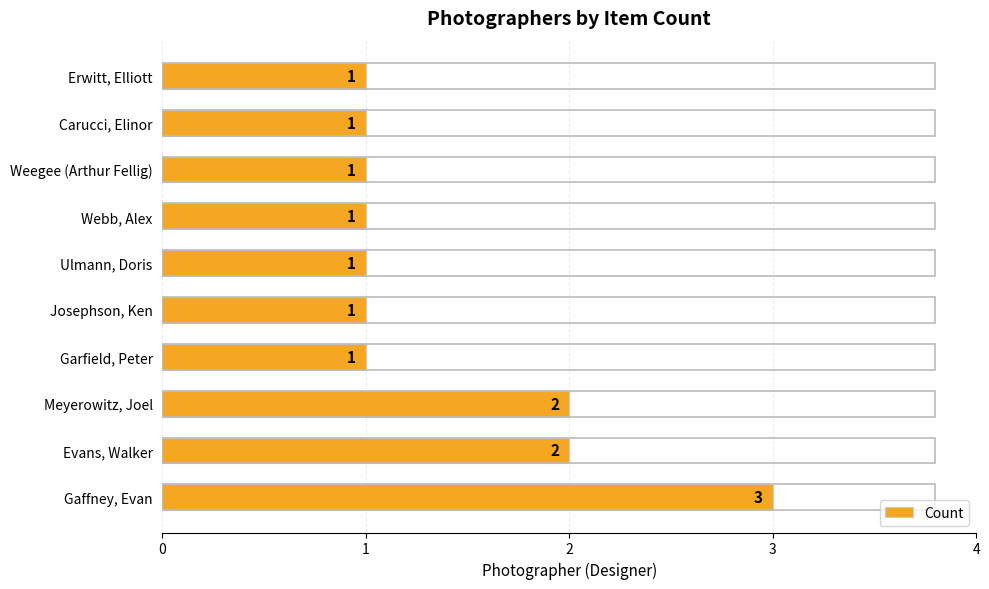

Reading top to bottom, what are all the values shown in this chart?

Erwitt, Elliott=1	Carucci, Elinor=1	Weegee (Arthur Fellig)=1	Webb, Alex=1	Ulmann, Doris=1	Josephson, Ken=1	Garfield, Peter=1	Meyerowitz, Joel=2	Evans, Walker=2	Gaffney, Evan=3